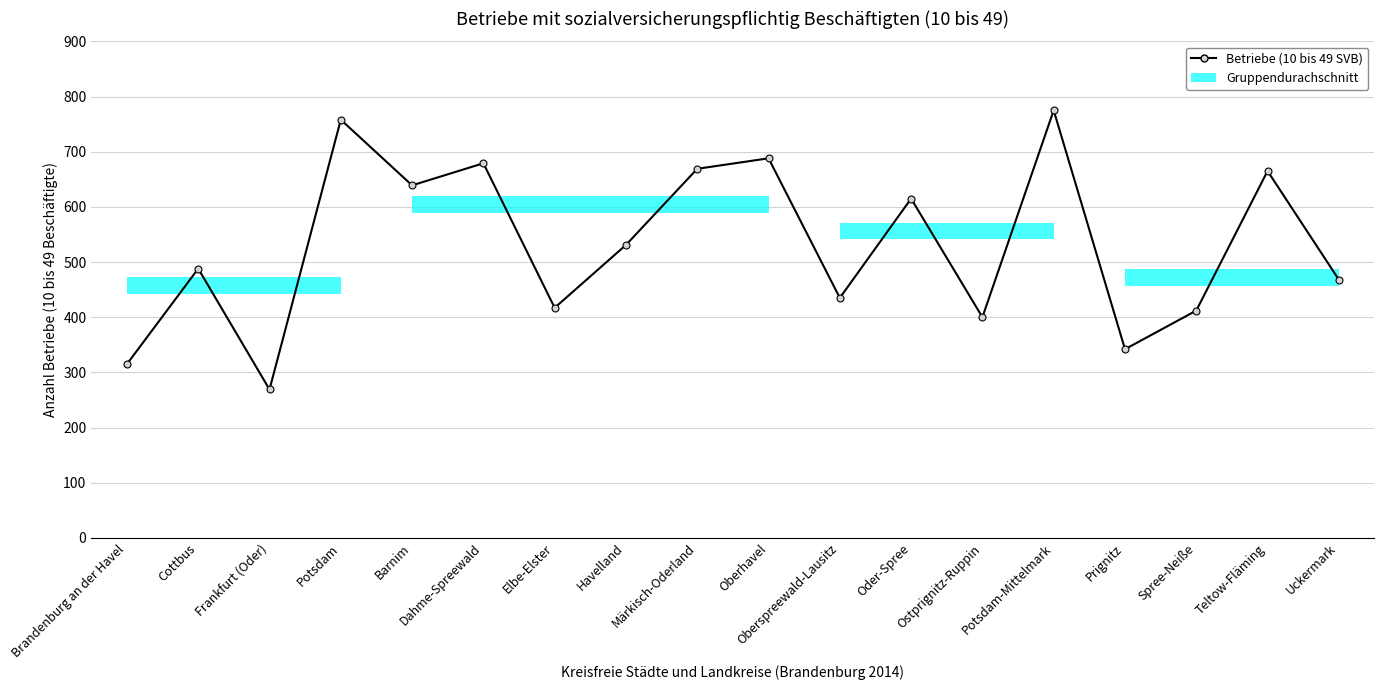

Between Oder-Spree and Uckermark, which is larger?

Oder-Spree